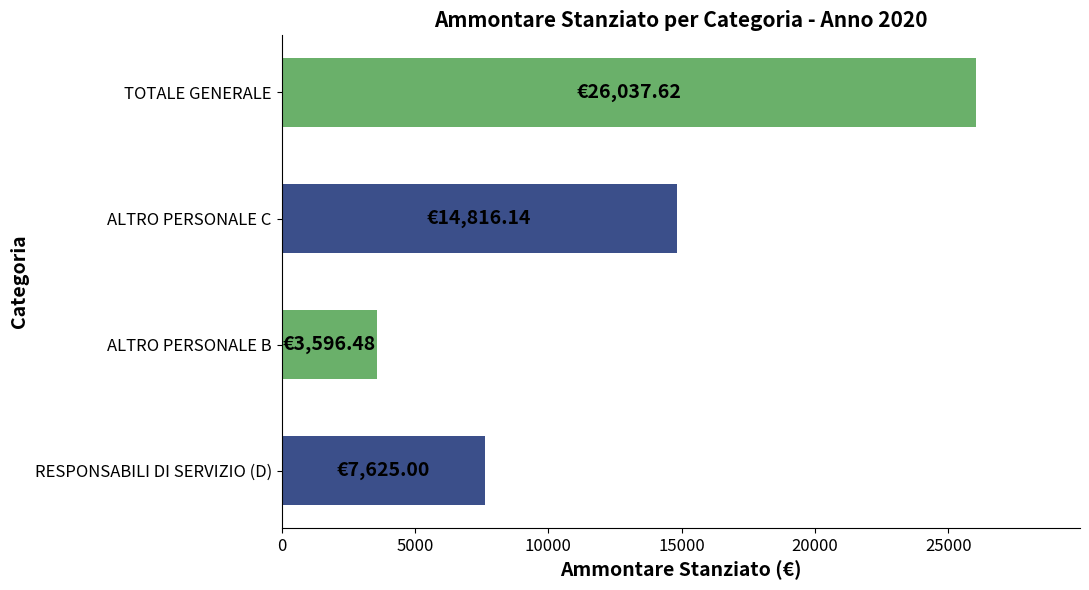

What is the ratio of the value at TOTALE GENERALE to the value at ALTRO PERSONALE B?

7.2